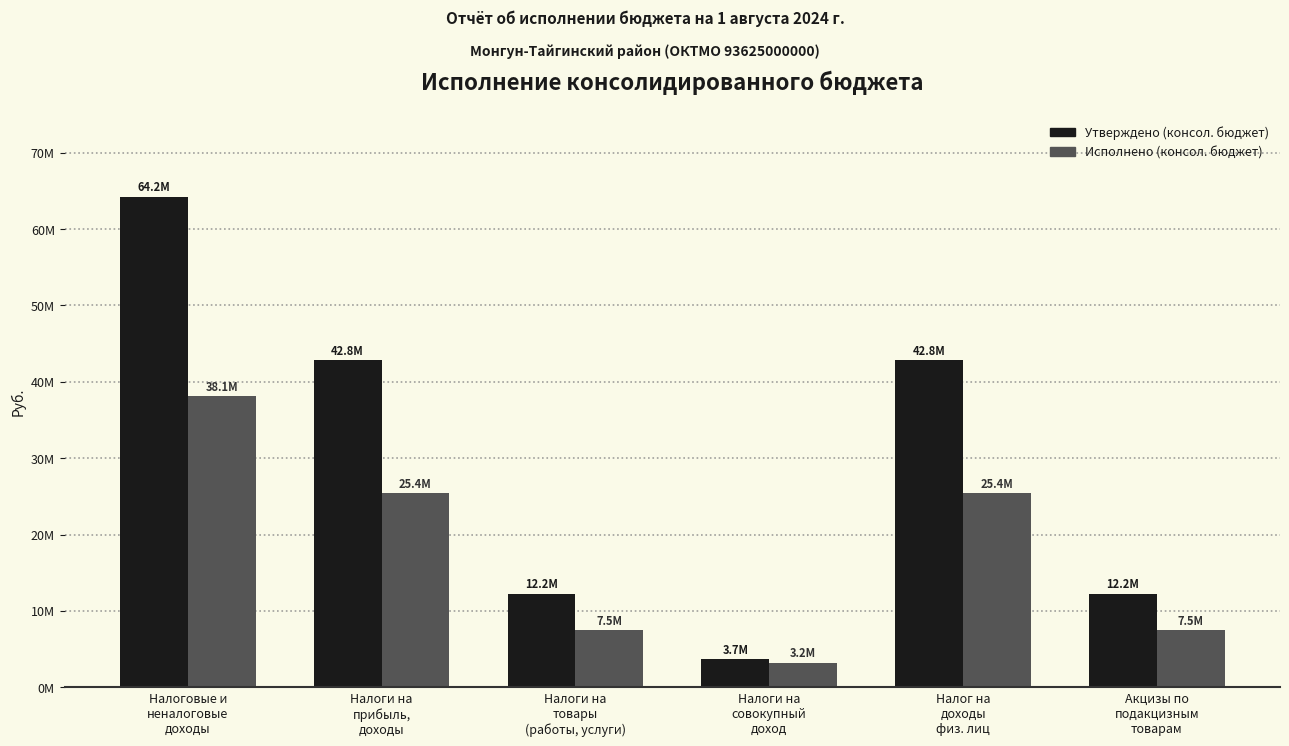

Reading left to right, extract all data points from this chart.

Утверждено (консол. бюджет): Налоговые и
неналоговые
доходы=64198000.0	Налоги на
прибыль,
доходы=42842000.0	Налоги на
товары
(работы, услуги)=12223000.0	Налоги на
совокупный
доход=3689000.0	Налог на
доходы
физ. лиц=42842000.0	Акцизы по
подакцизным
товарам=12223000.0
Исполнено (консол. бюджет): Налоговые и
неналоговые
доходы=38125669.7	Налоги на
прибыль,
доходы=25413996.3	Налоги на
товары
(работы, услуги)=7461347.8	Налоги на
совокупный
доход=3186464.1	Налог на
доходы
физ. лиц=25413996.3	Акцизы по
подакцизным
товарам=7461347.8